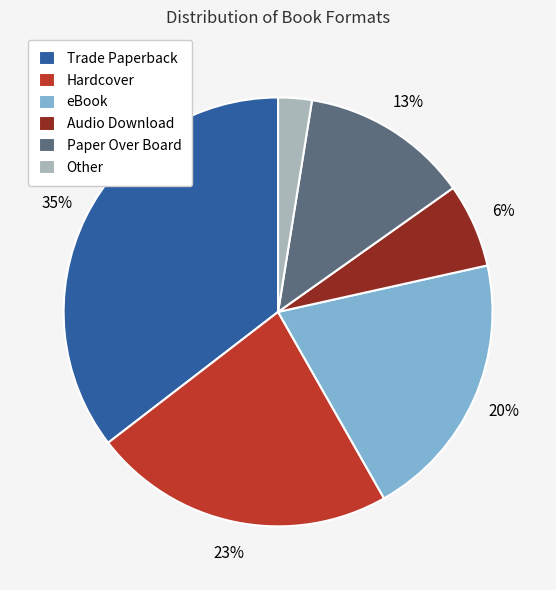

Which has a higher value, Audio Download or Trade Paperback?

Trade Paperback